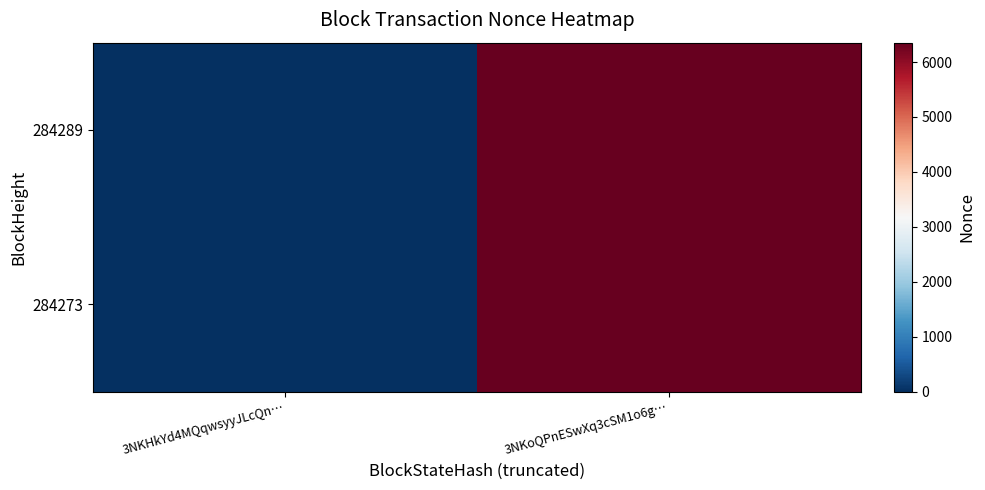

Which series has the largest range (max minus min)?

284289